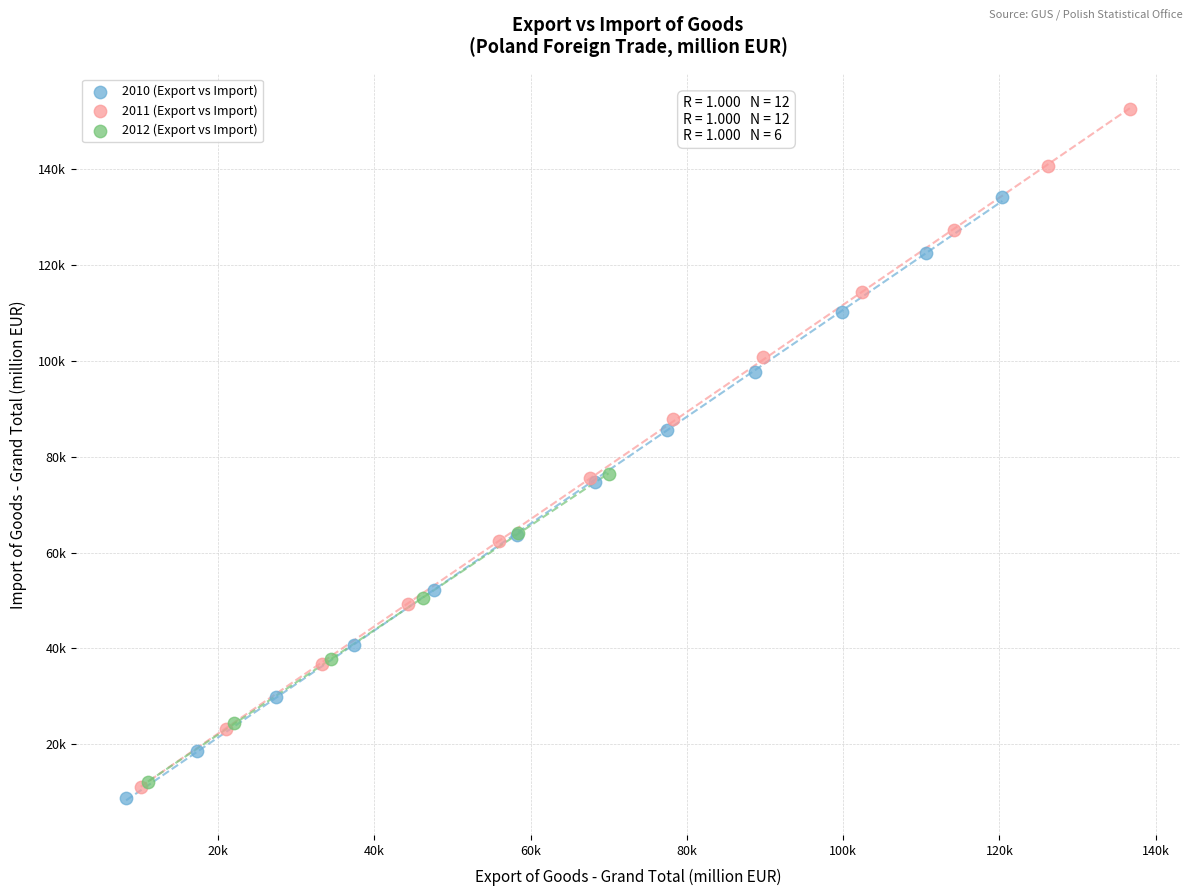

What are all the series names shown in the legend?

2010 (Export vs Import), 2011 (Export vs Import), 2012 (Export vs Import)